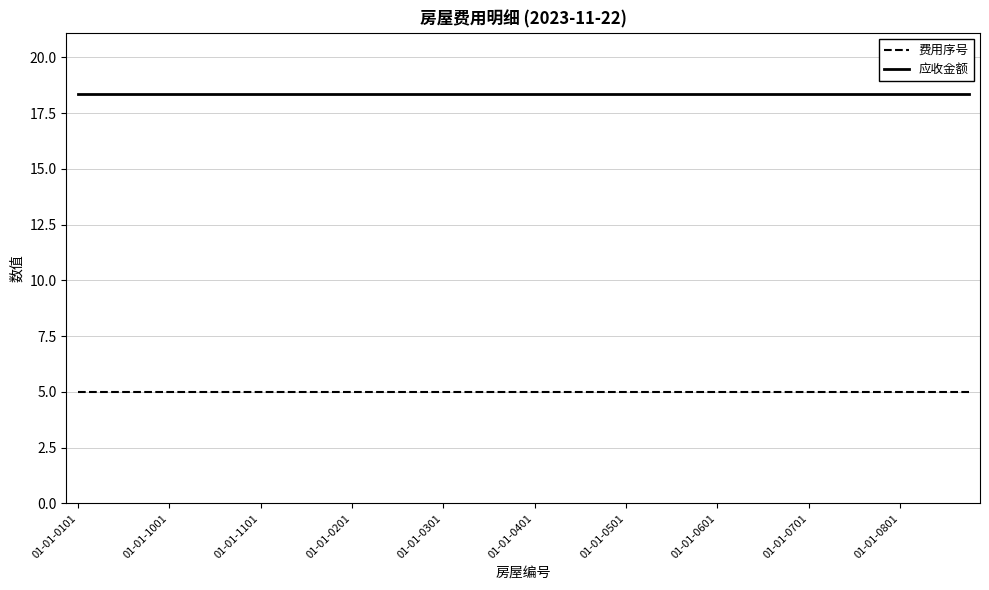

List the series in order of their peak value, highest first.

应收金额, 费用序号